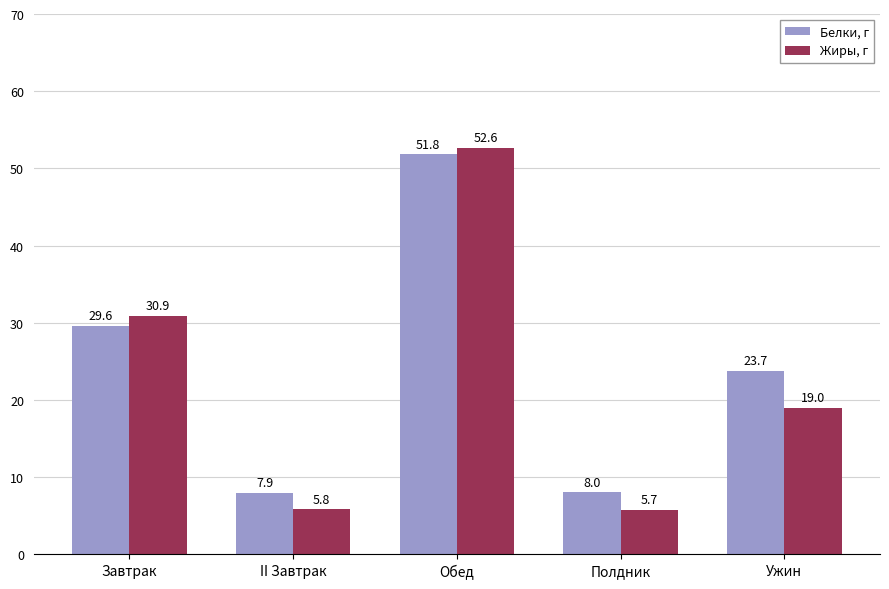

List the labels in order of Белки, г value, largest first.

Обед, Завтрак, Ужин, Полдник, II Завтрак